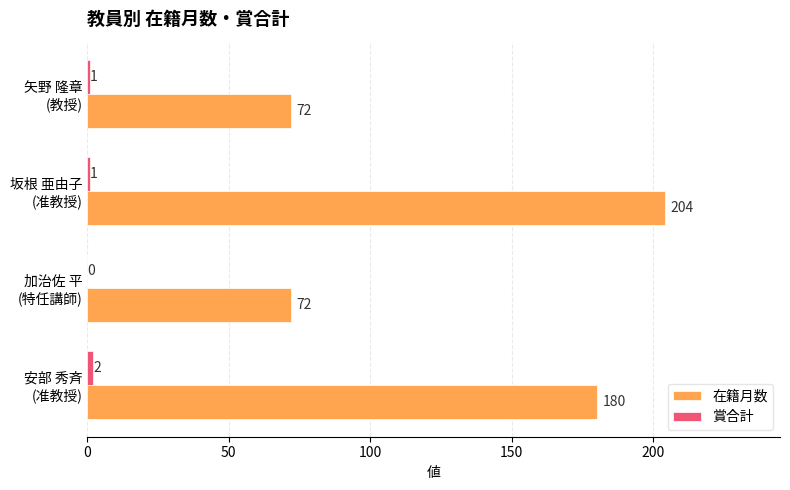

How many categories are shown in the chart?

4